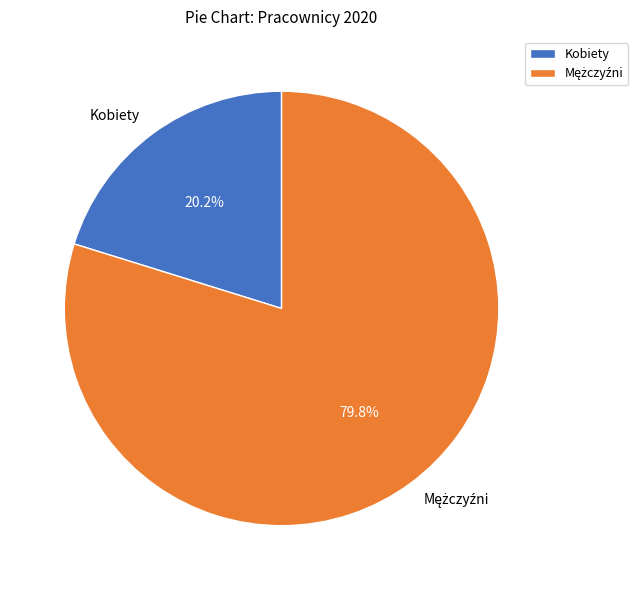

Which category has the smallest portion of the pie?

Kobiety